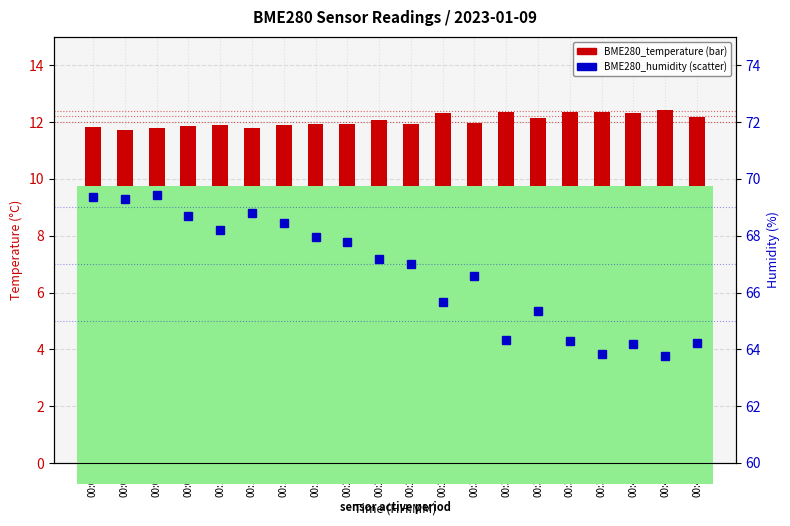

Rank the series at 00:47 from lowest to highest value.

BME280_temperature, BME280_humidity